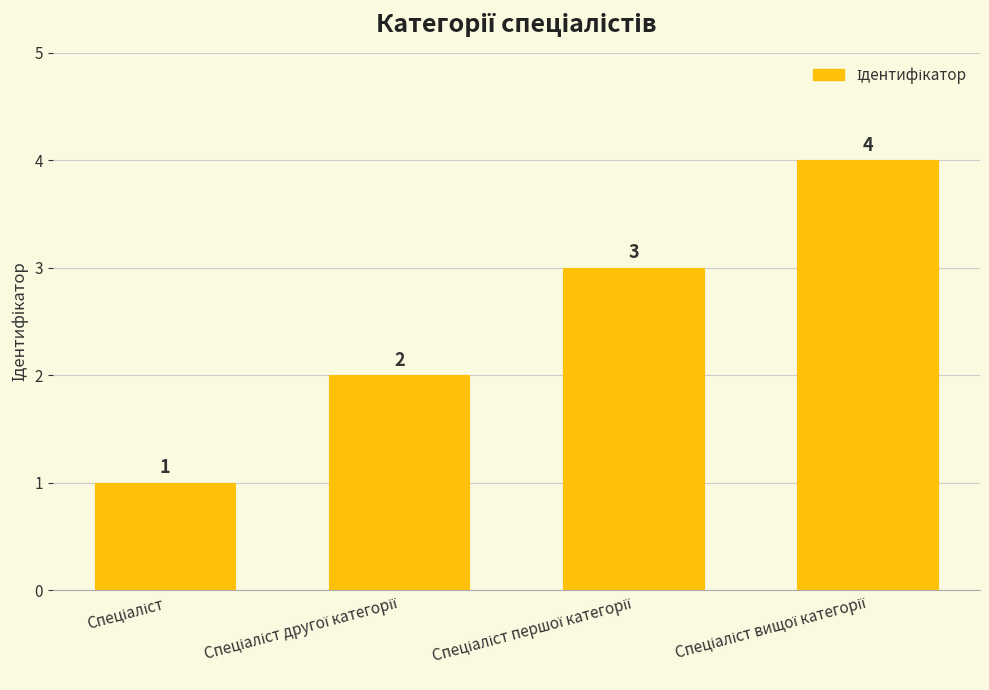

What is the greatest value displayed?

4